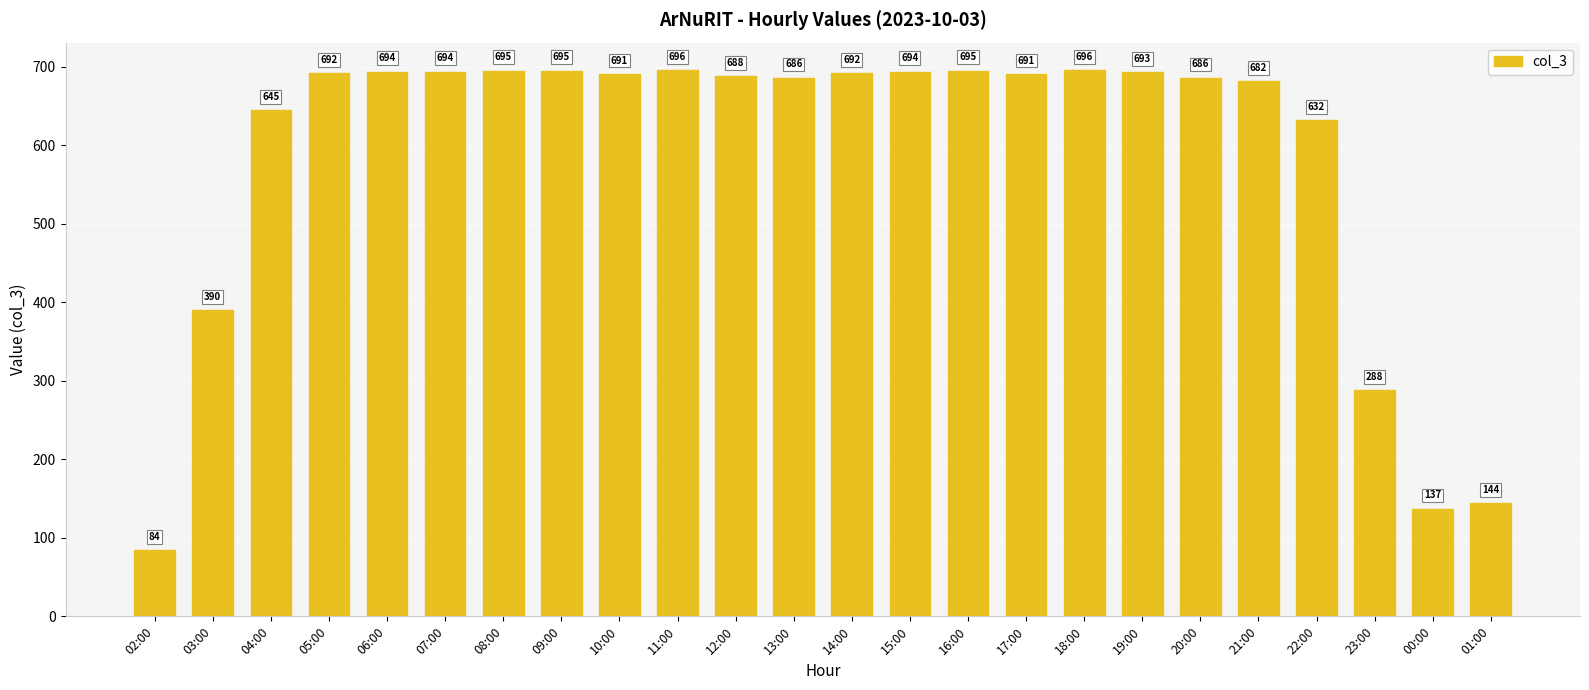

True or false: the data shows 932 at 06:00.

False